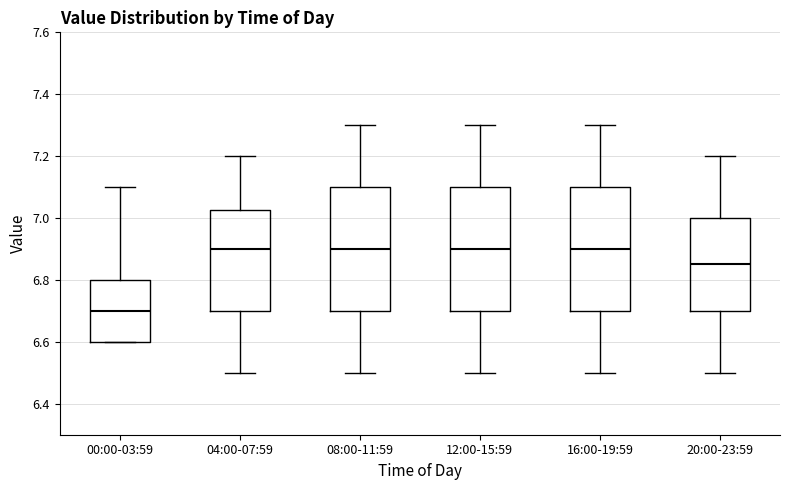

Where does the median line of the box for 00:00-03:59 sit on the y-axis? The values are not printed on the chart, so give them approximately, as read against the axis.

6.70